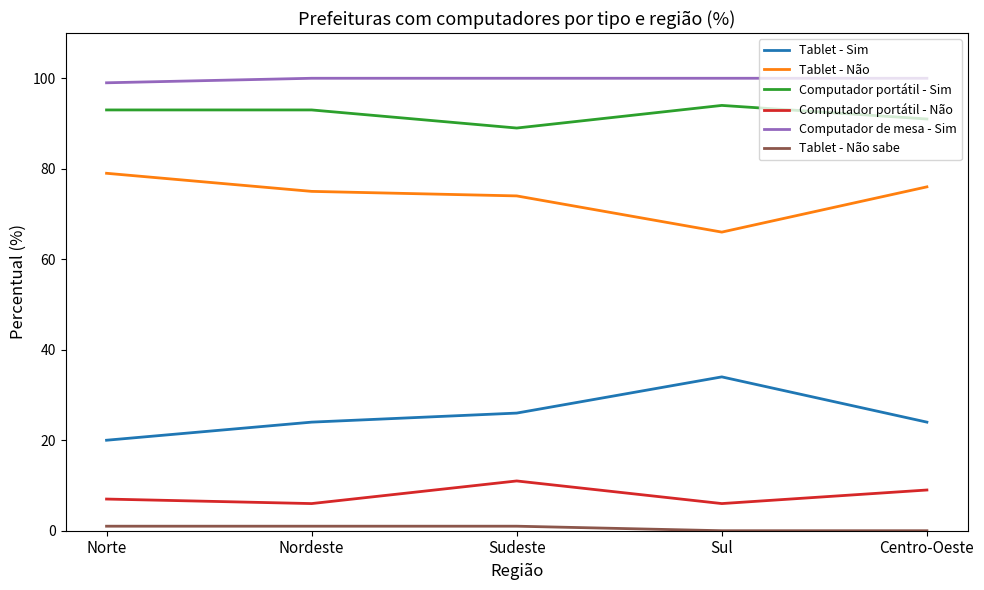

Is the value of Tablet - Não at Norte greater than the value of Computador portátil - Sim at Norte?

No